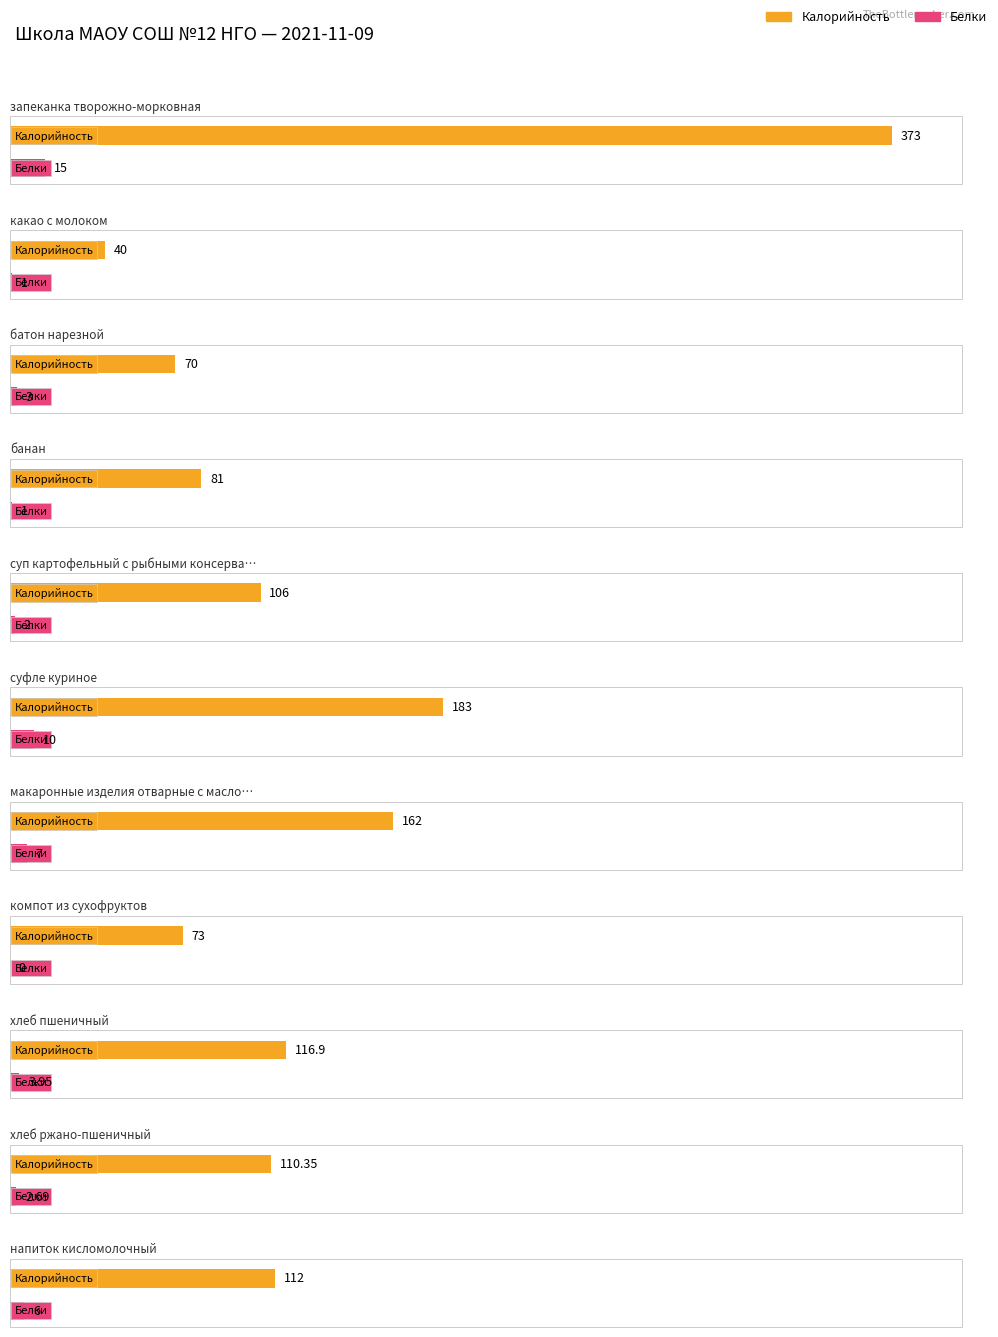

What is the total value across all series at напиток кисломолочный?

118.0